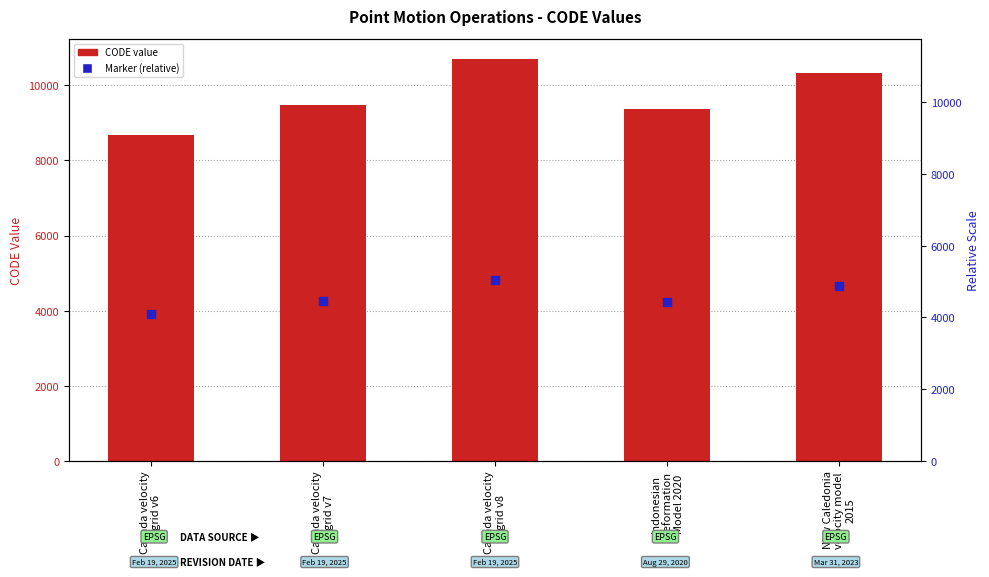

What are all the series names shown in the legend?

CODE, Marker